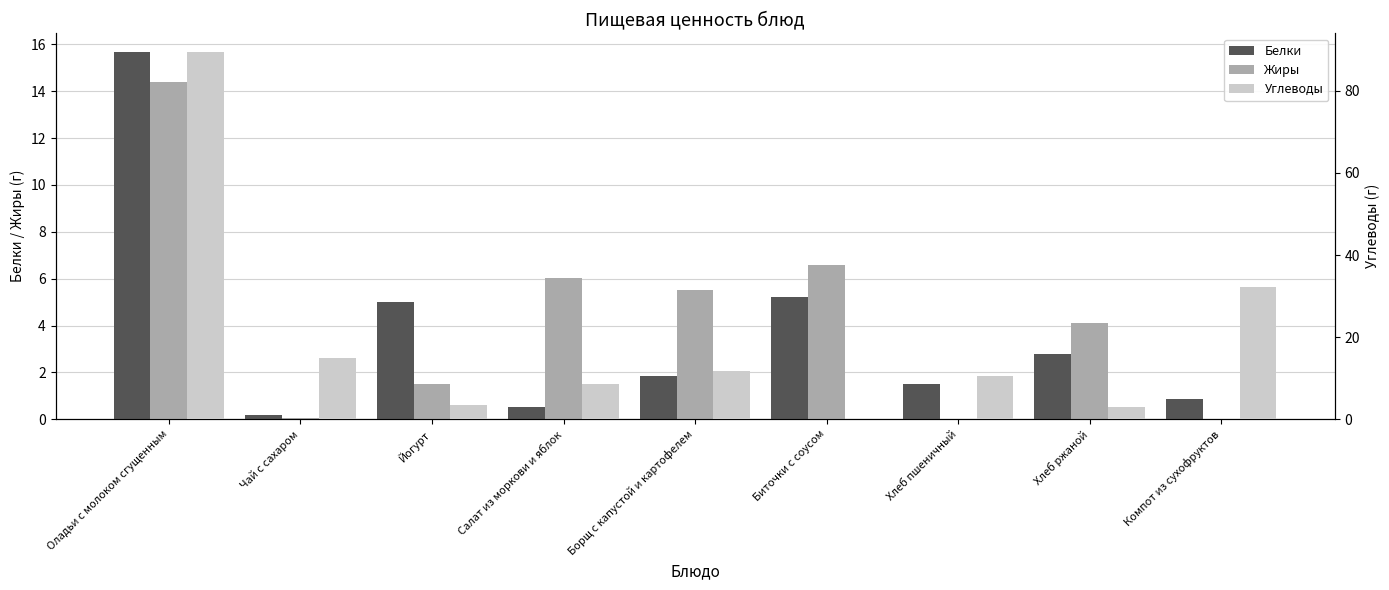

At how many categories does at least one series exceed 35?

1